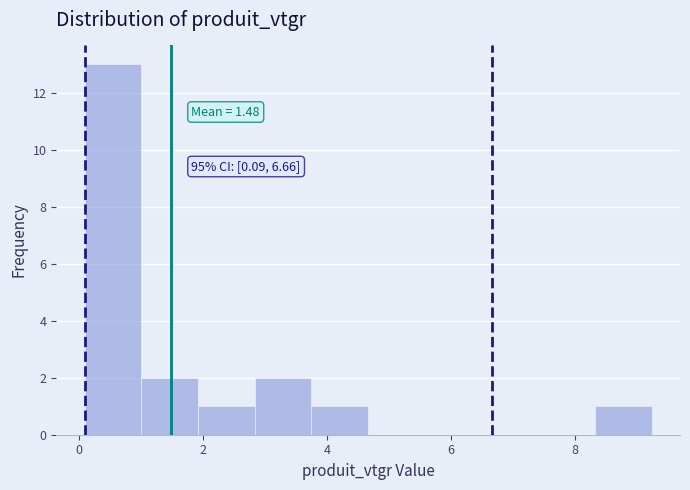

Over which range of the x-axis is the bar tallest?

0.0 to 1.0